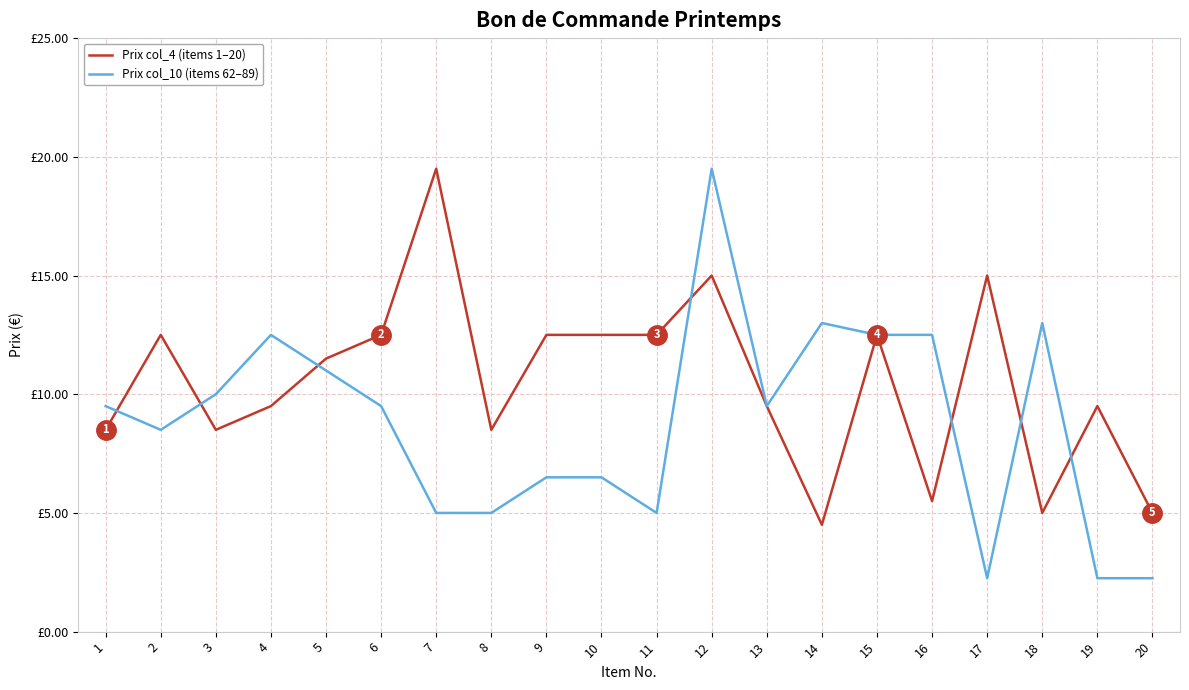

Where is the first local maximum for Prix col_10 (items 62–89)?

4